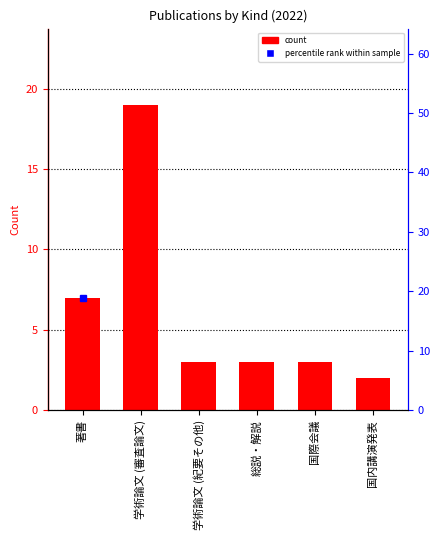

What is the sum of all values?

37